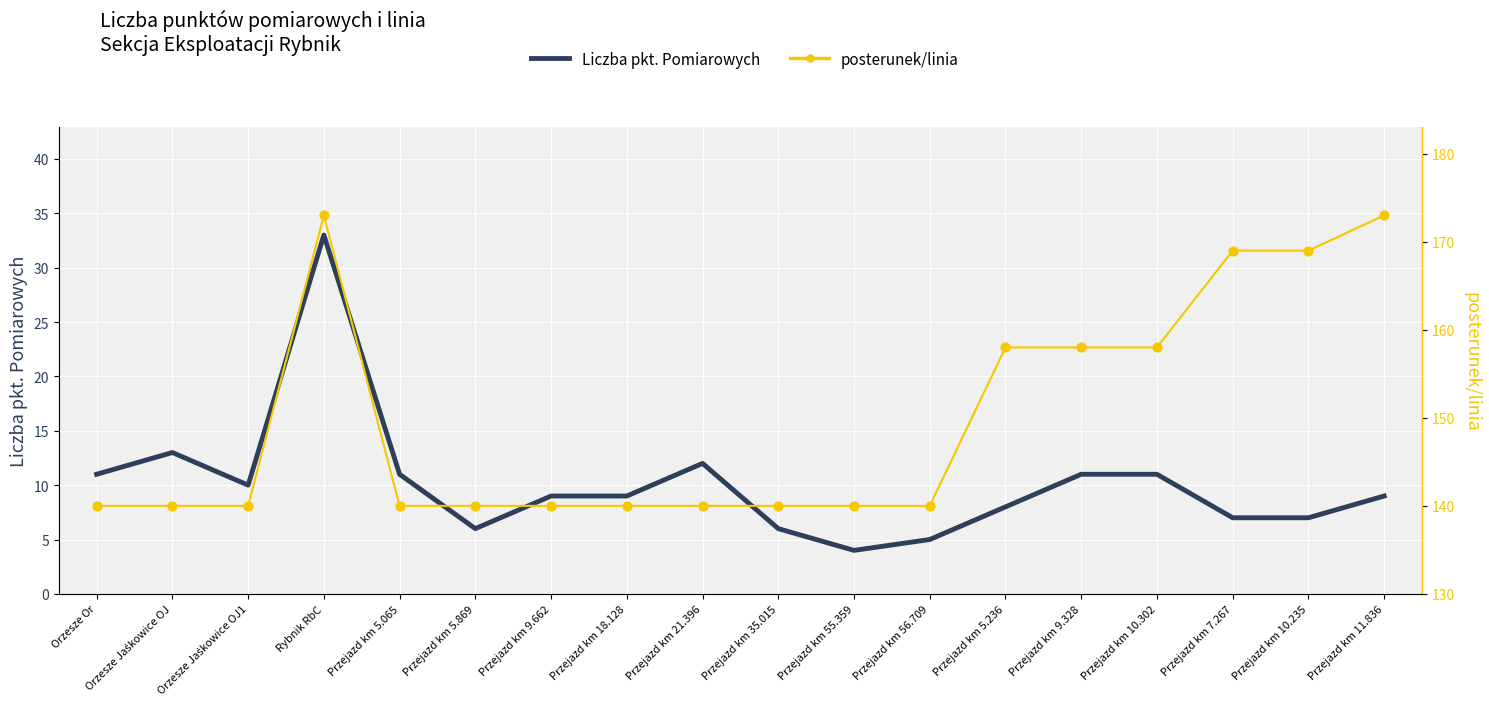

Is the value of posterunek/linia at Przejazd km 56.709 greater than the value of Liczba pkt. Pomiarowych at Przejazd km 5.236?

Yes